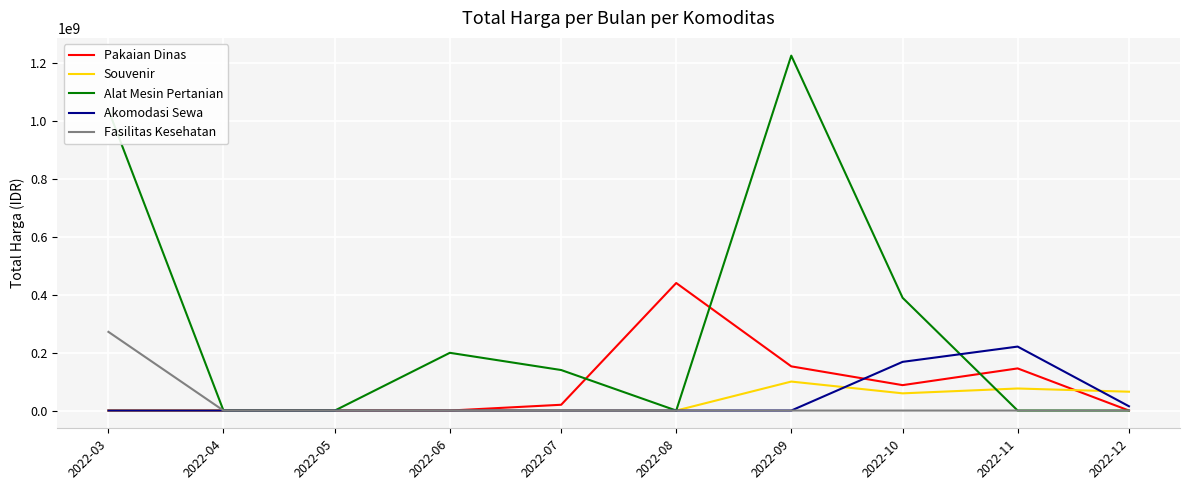

Does the chart display data point markers on the line(s)?

No